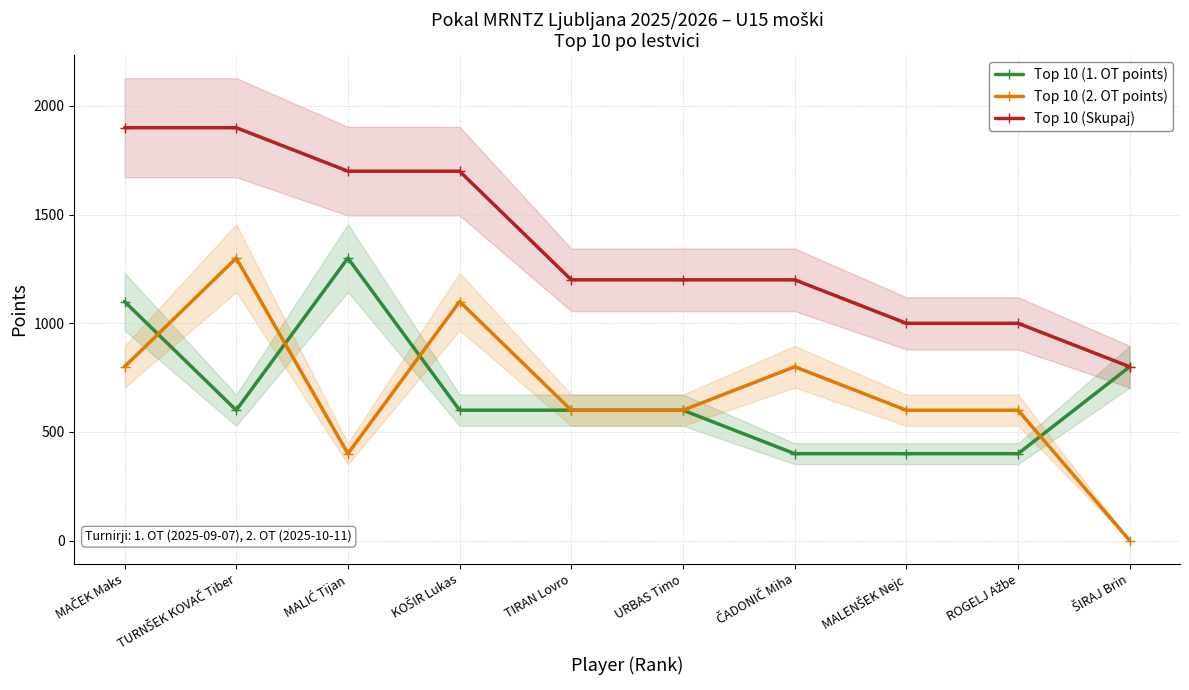

What are all the series names shown in the legend?

Top 10 (1. OT points), Top 10 (2. OT points), Top 10 (Skupaj)